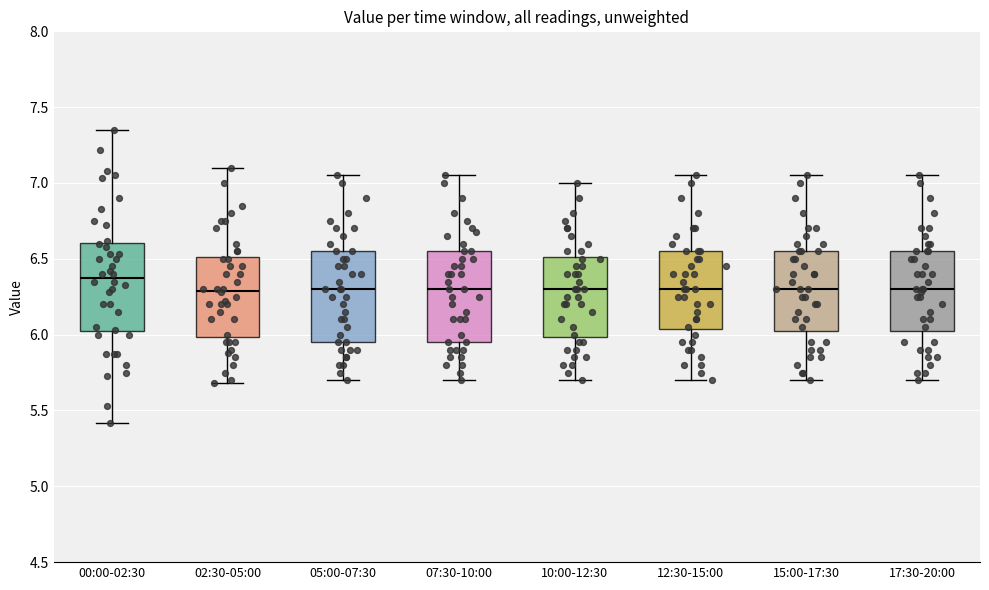

Reading left to right, read every box against the y-axis: the position of its median line, the range the box covers, and the ends of its whiskers. The values are not printed on the chart, so give them approximately, as read against the axis.

00:00-02:30: median 6.40, box 6.00 to 6.60, whiskers 5.40 to 7.35
02:30-05:00: median 6.30, box 6.00 to 6.50, whiskers 5.70 to 7.10
05:00-07:30: median 6.30, box 5.95 to 6.55, whiskers 5.70 to 7.05
07:30-10:00: median 6.30, box 5.95 to 6.55, whiskers 5.70 to 7.05
10:00-12:30: median 6.30, box 6.00 to 6.50, whiskers 5.70 to 7.00
12:30-15:00: median 6.30, box 6.05 to 6.55, whiskers 5.70 to 7.05
15:00-17:30: median 6.30, box 6.05 to 6.55, whiskers 5.70 to 7.05
17:30-20:00: median 6.30, box 6.05 to 6.55, whiskers 5.70 to 7.05